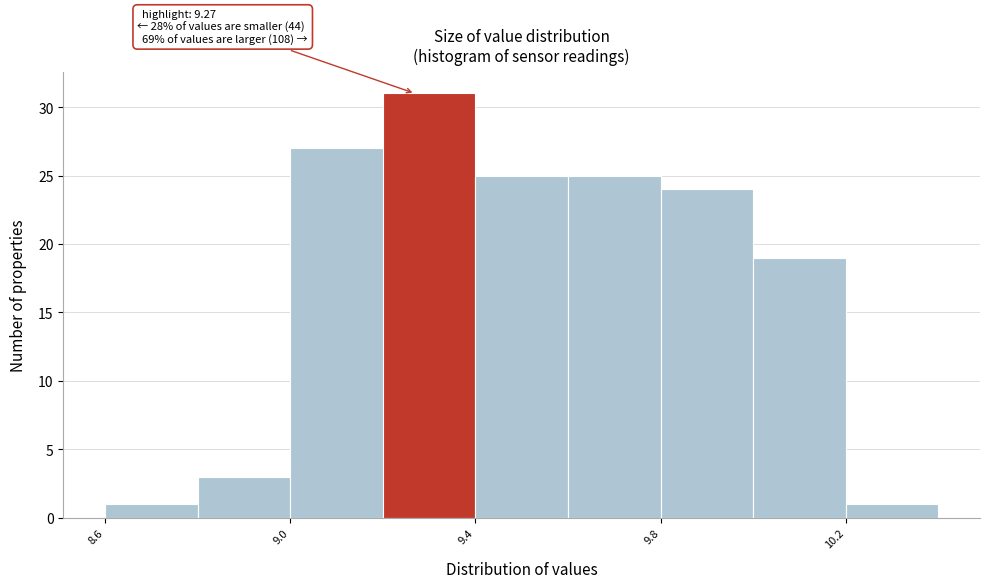

Which range on the x-axis has the tallest bar?

9.2 to 9.4